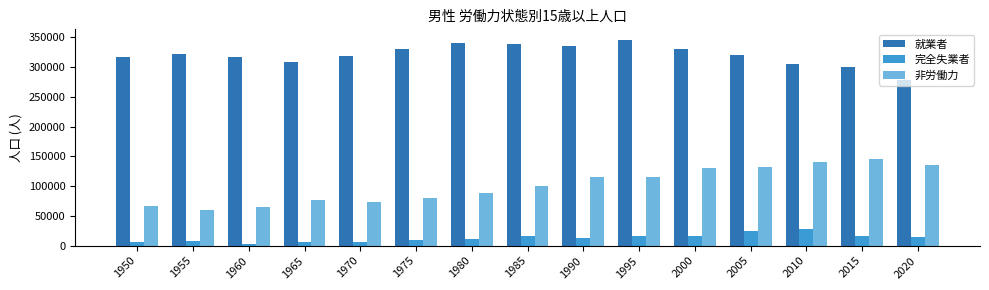

What is the sum of all 就業者 values?

4806116